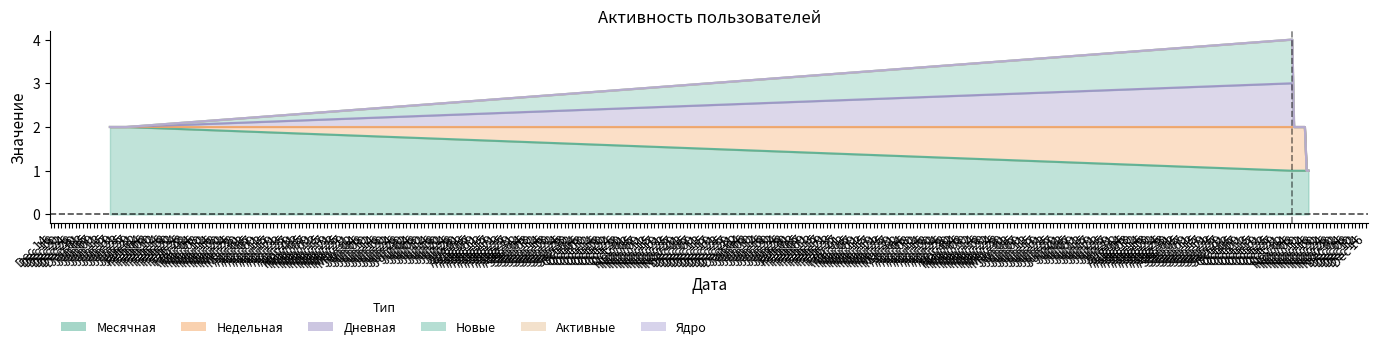

How many values in Дневная are above zero?

1